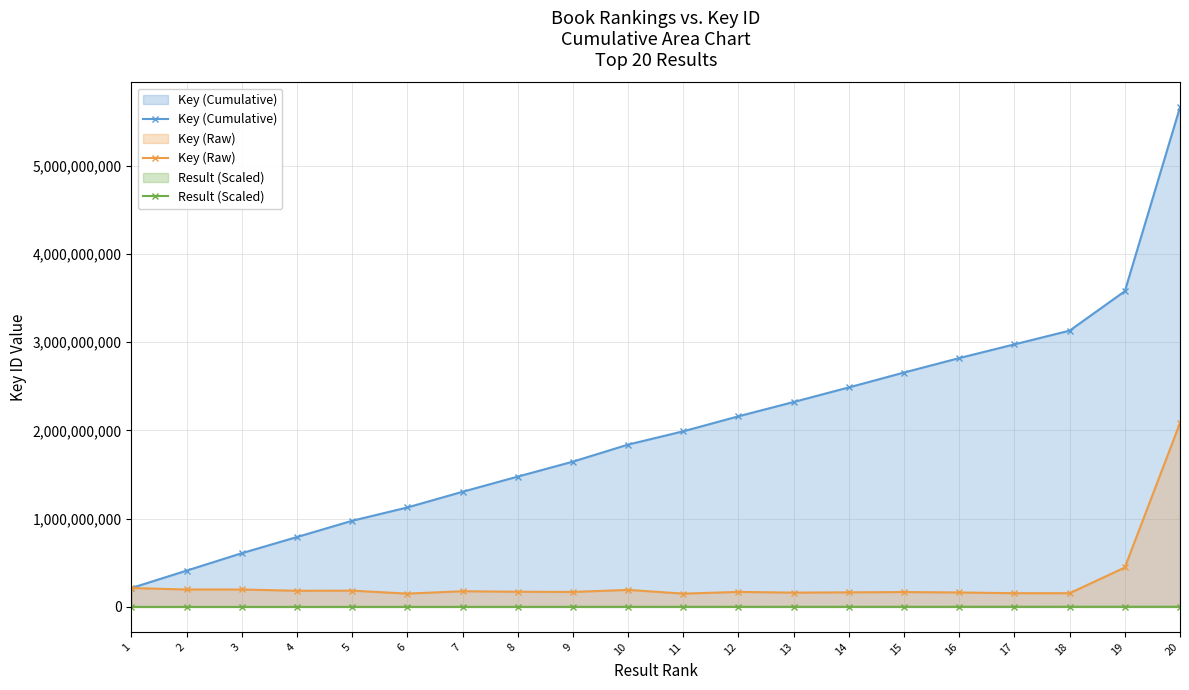

What is the total value across all series at 6?

1278487118